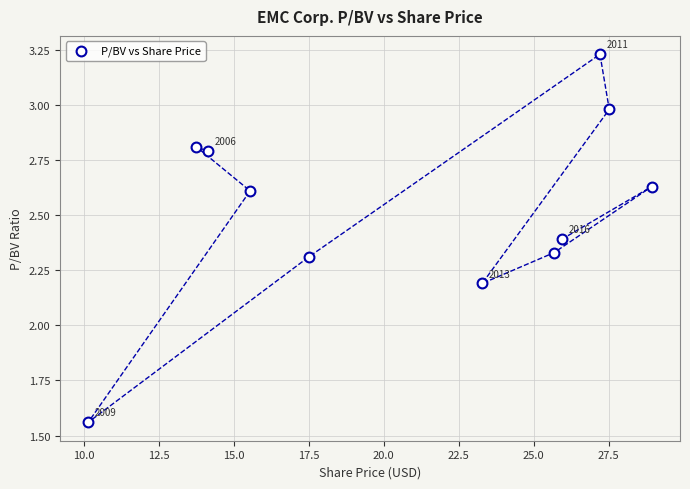

What Y value in the scatter plot is closest to 2?

2.2